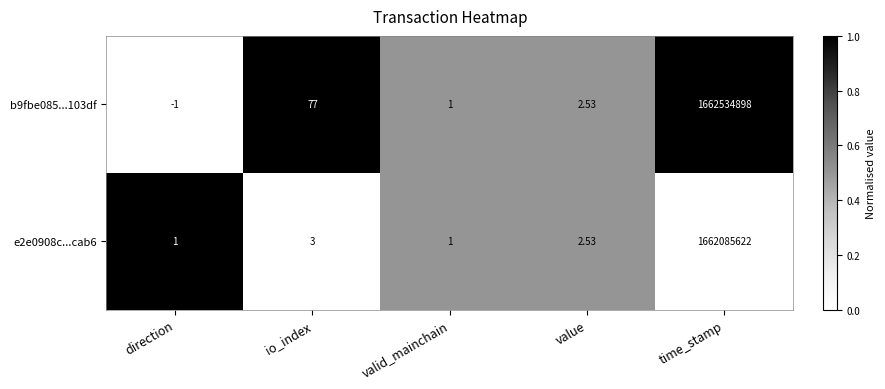

At which label does b9fbe085...103df first exceed 2?

io_index